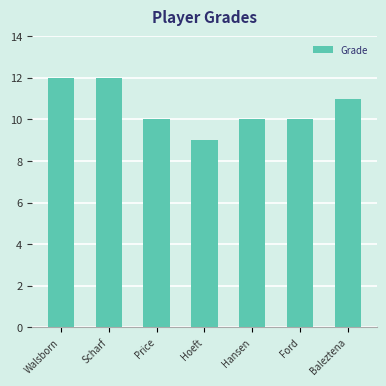

Reading left to right, what are all the values shown in this chart?

Walsborn=12	Scharf=12	Price=10	Hoeft=9	Hansen=10	Ford=10	Baleztena=11